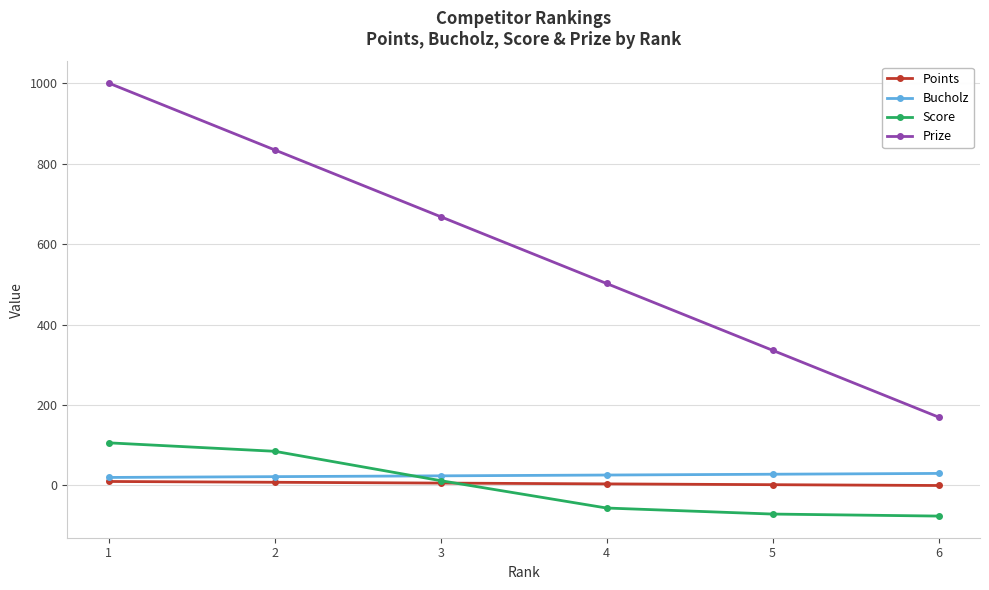

Which series has the largest total across all categories?

Prize